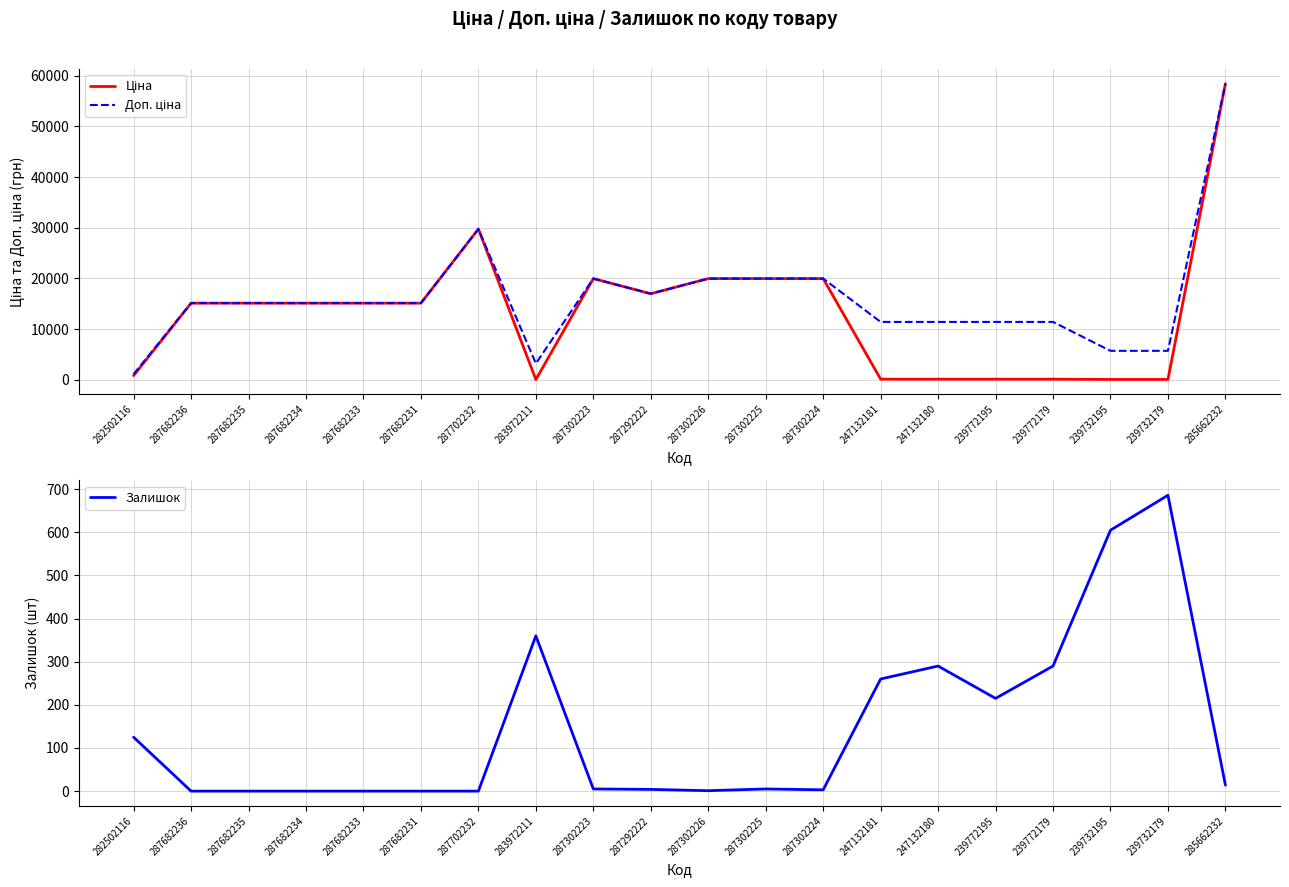

What is the greatest value displayed?

58426.5